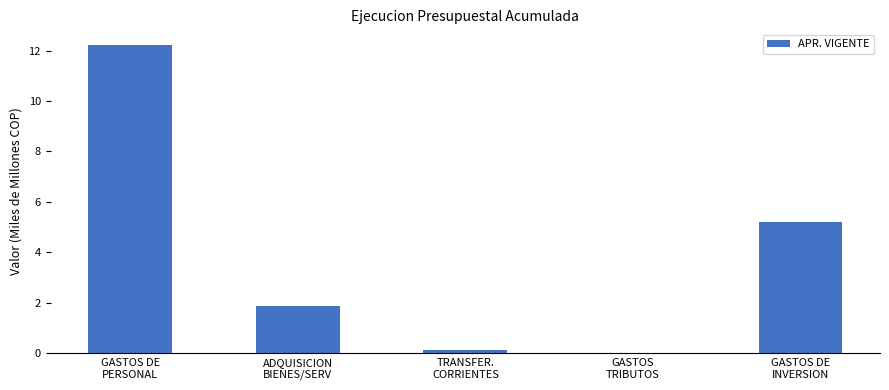

What is the change in value from GASTOS DE
PERSONAL to ADQUISICION
BIENES/SERV?

-10.4